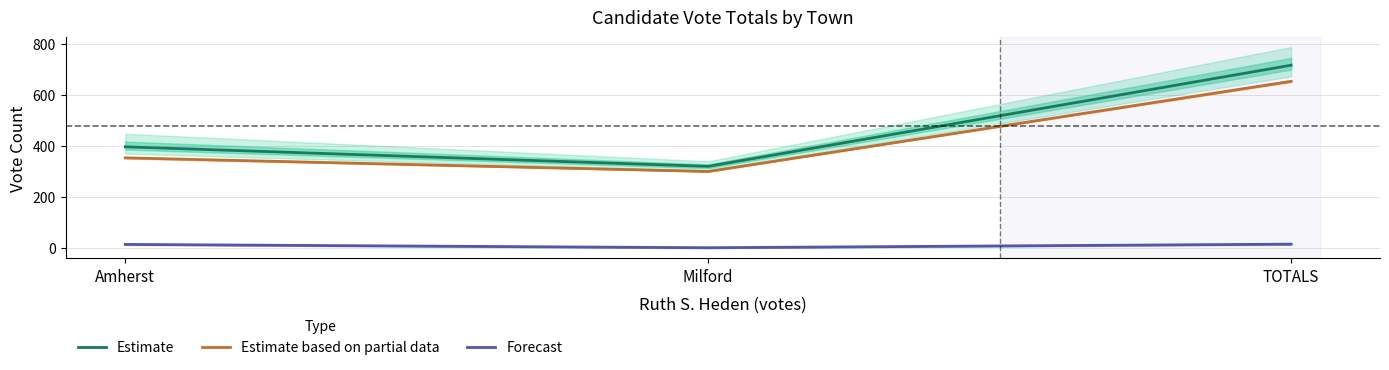

Is the value of Estimate at Milford greater than the value of Forecast at Milford?

Yes